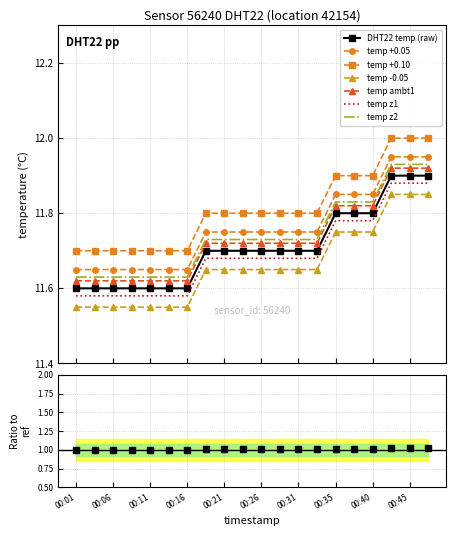

The value at 00:35 is 1.0. True or false?

True